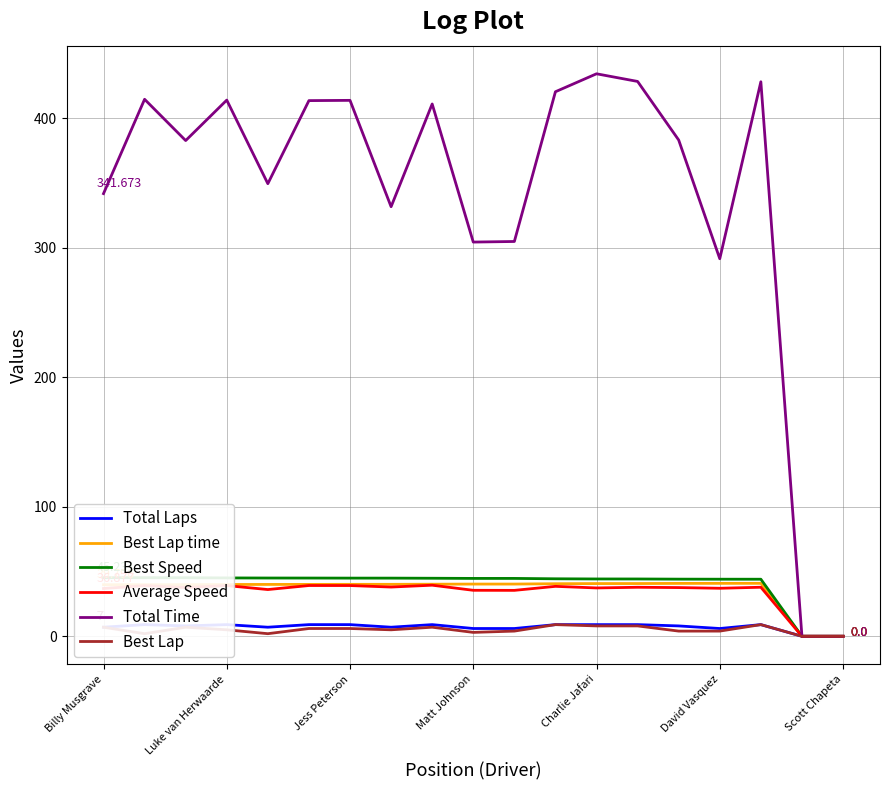

Where is Best Speed nearest to the value 22?

17